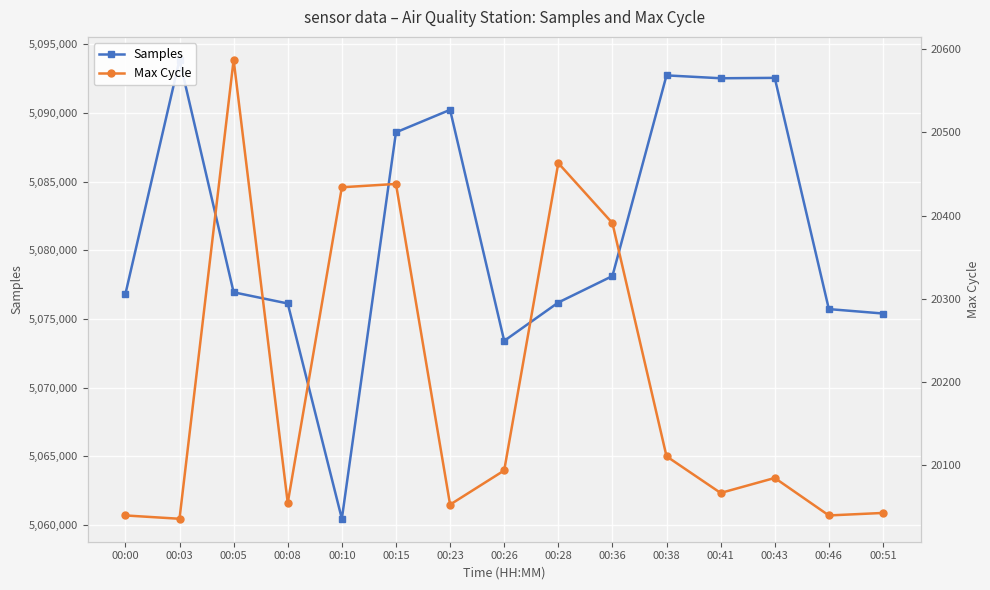

List the series in order of their overall mean, highest first.

Samples, Max Cycle